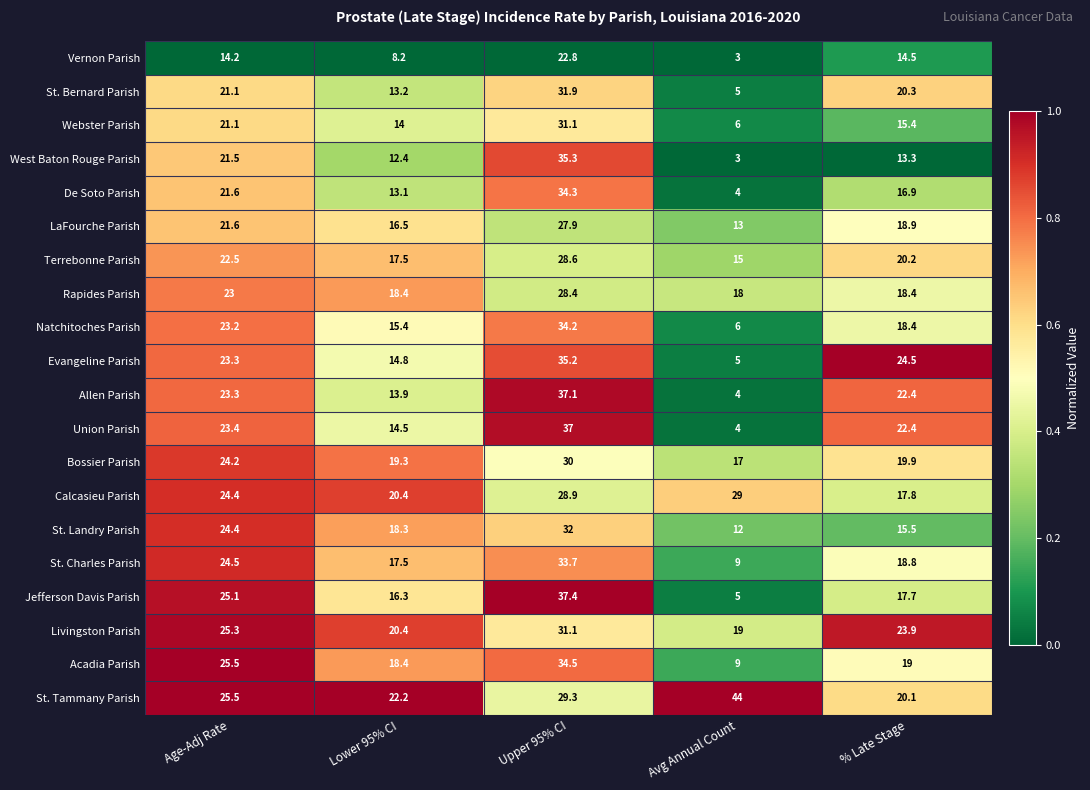

Which series has the largest range (max minus min)?

Allen Parish